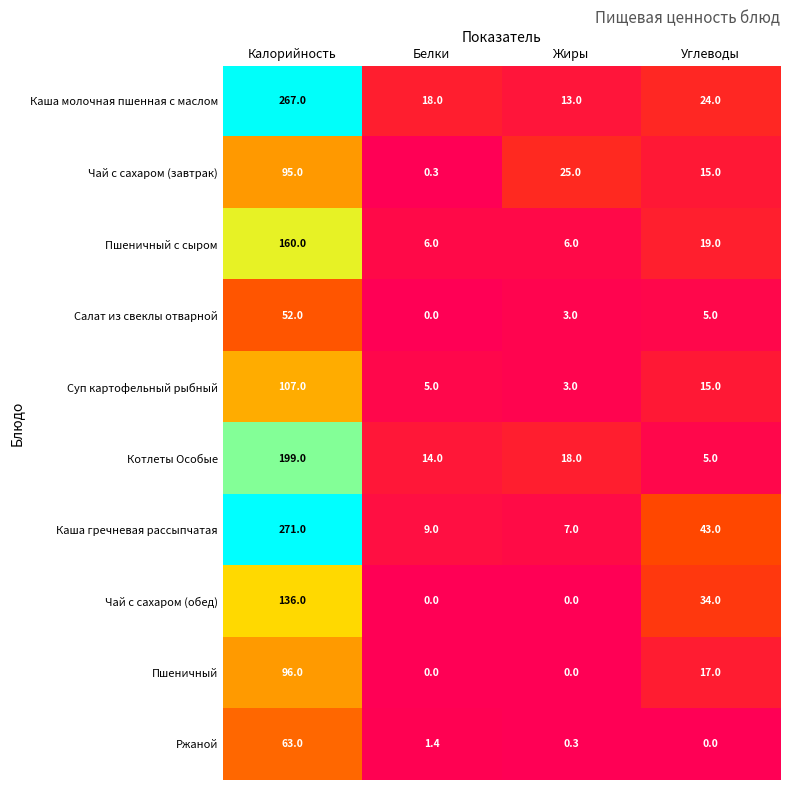

At which category is the sum across all series the highest?

Калорийность